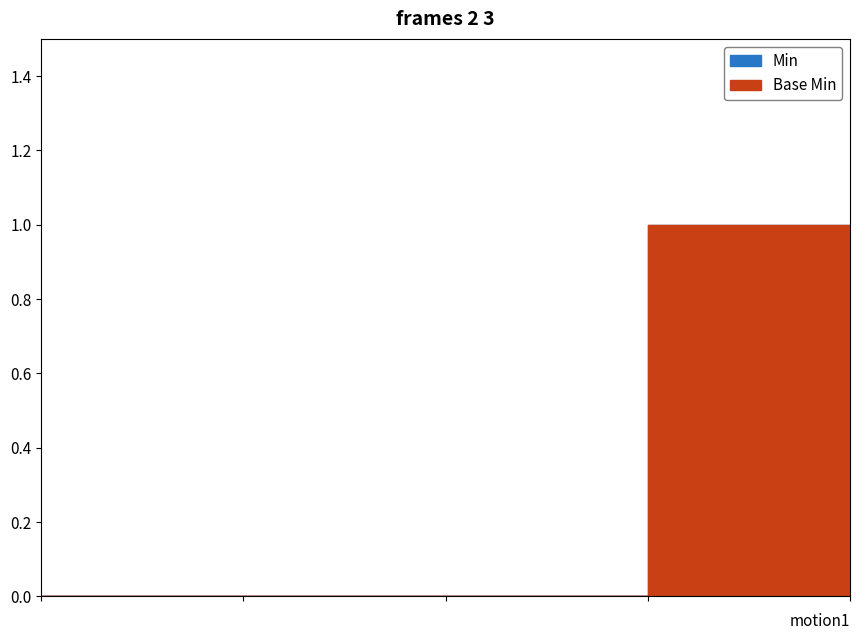

What is the difference between the maximum and minimum values in the Min series?

1